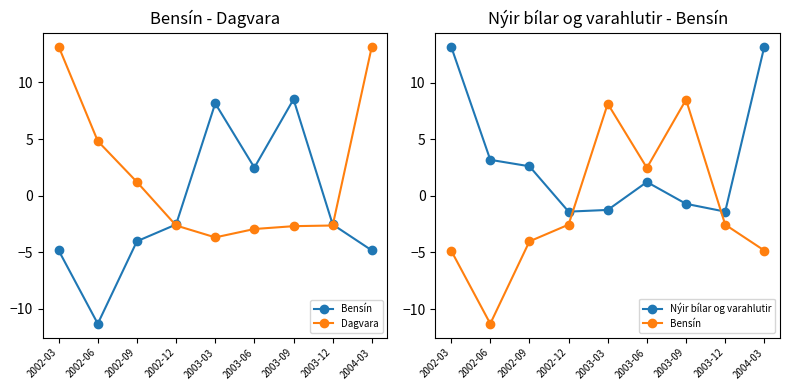

What are all the series names shown in the legend?

Bensín, Dagvara, Nýir bílar og varahlutir